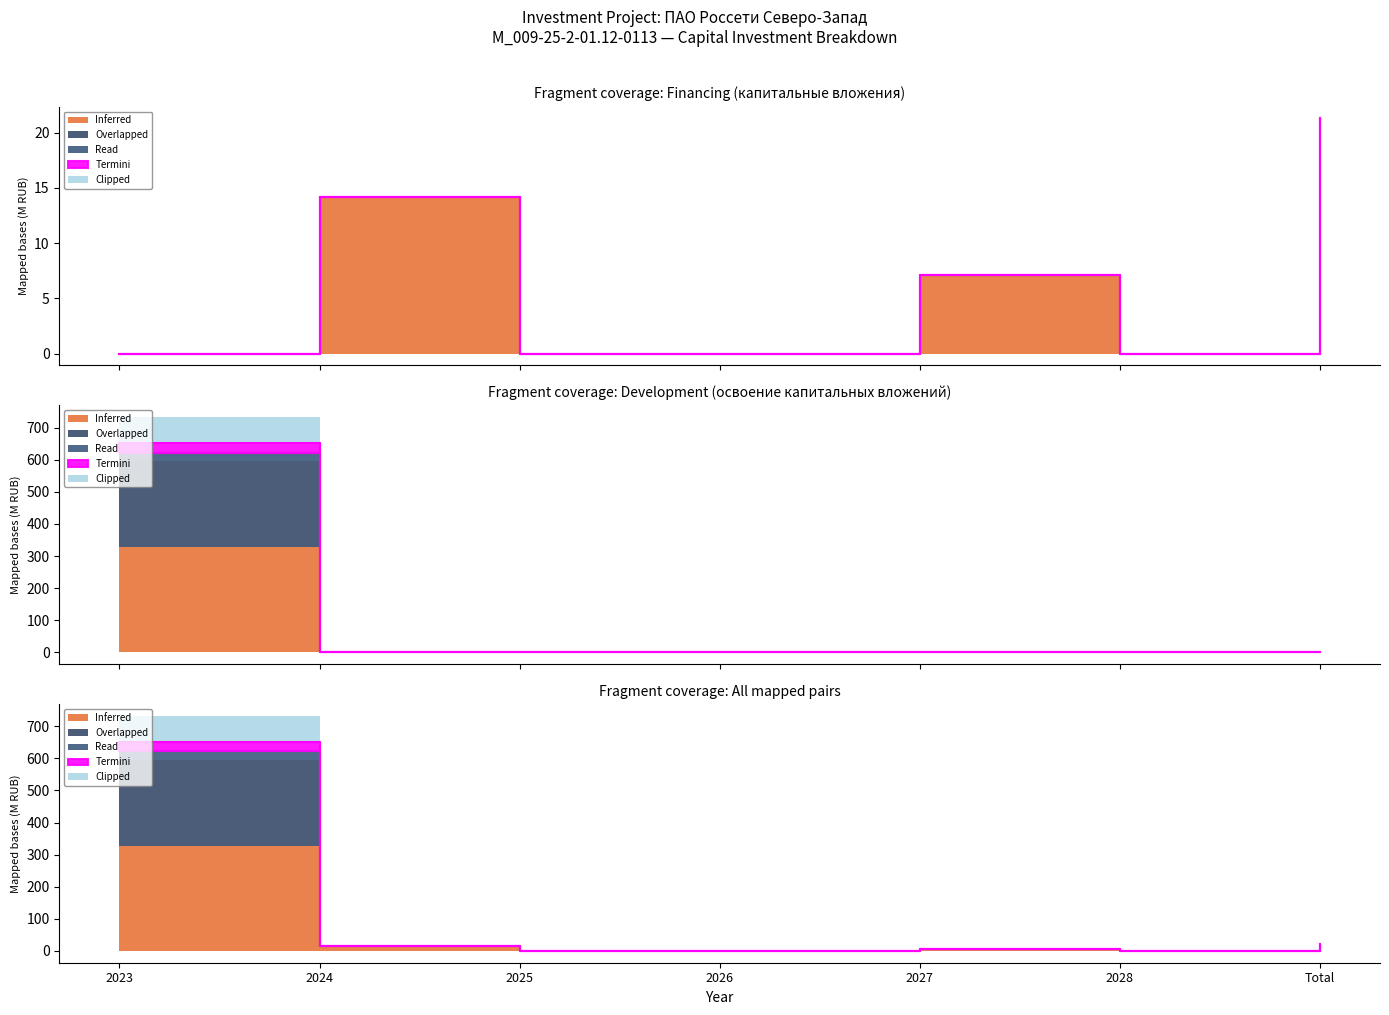

How many intersections are there between Overlapped and Read?

1